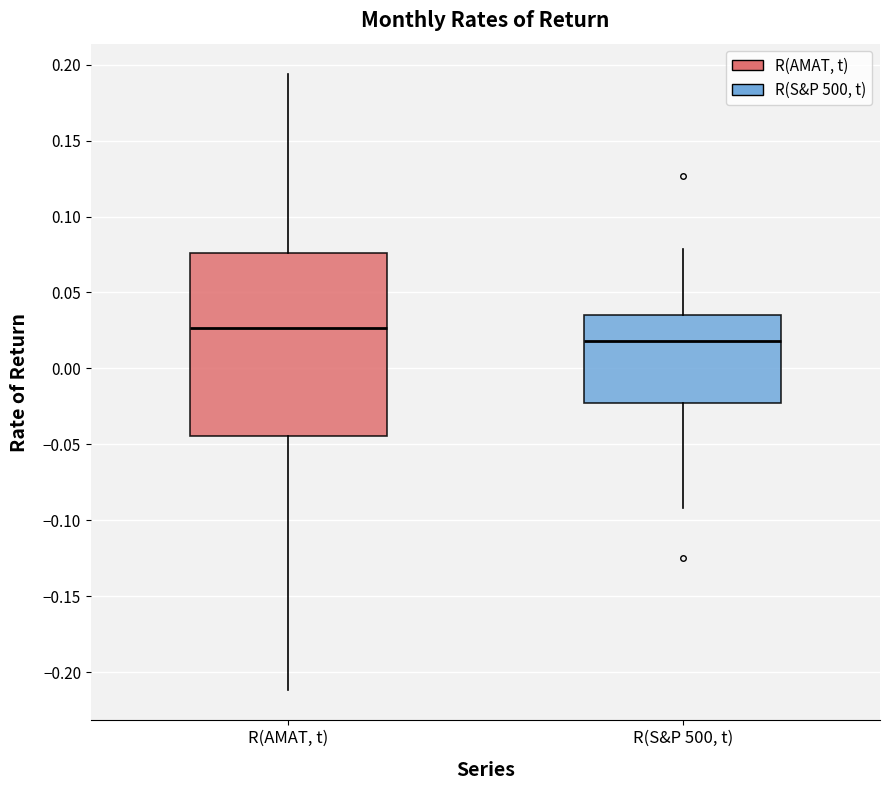

Reading left to right, read every box against the y-axis: the position of its median line, the range the box covers, and the ends of its whiskers. The values are not printed on the chart, so give them approximately, as read against the axis.

R(AMAT, t): median 0.025, box -0.045 to 0.075, whiskers -0.210 to 0.195
R(S&P 500, t): median 0.020, box -0.020 to 0.035, whiskers -0.090 to 0.080